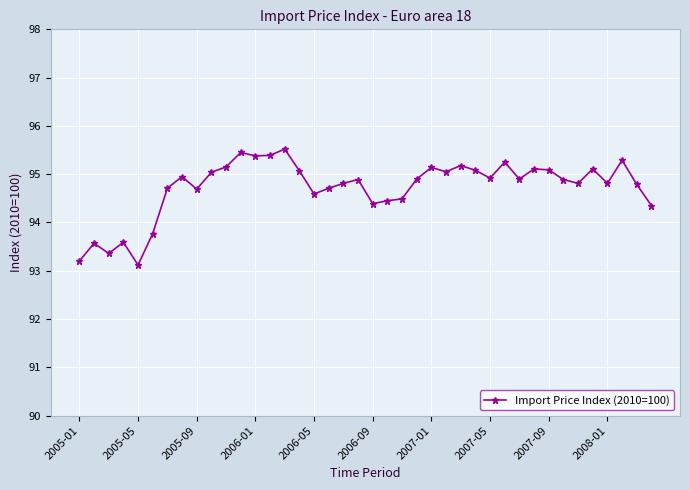

How many values exceed 94?

34